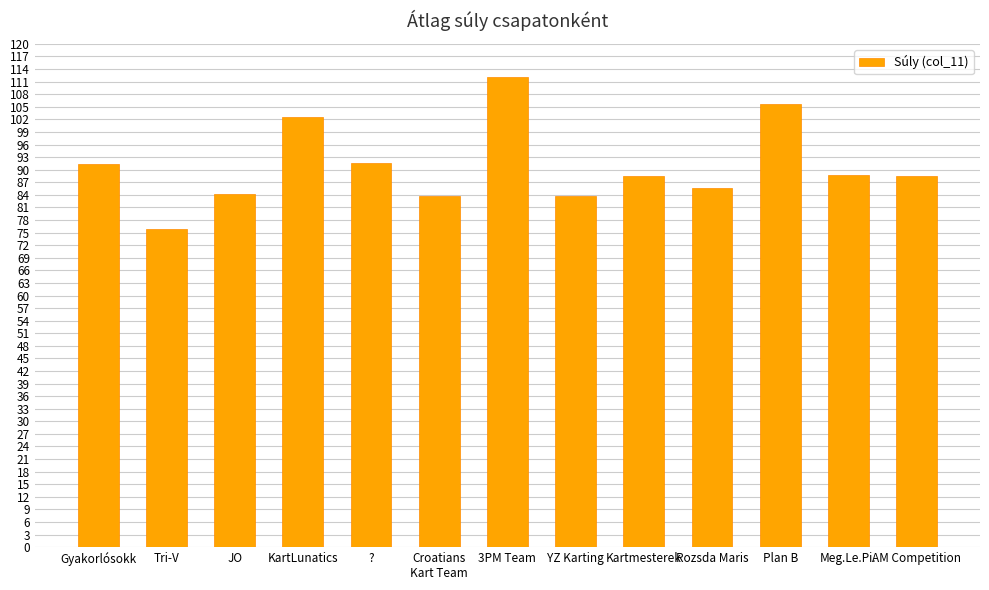

True or false: the data shows 70.5 at 3PM Team.

False